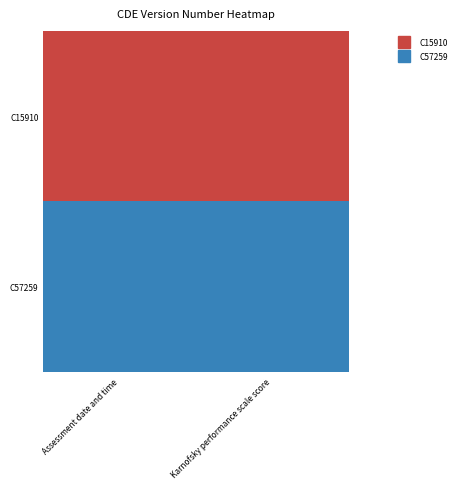

Between Karnofsky performance scale score and Assessment date and time, which is larger?

Karnofsky performance scale score